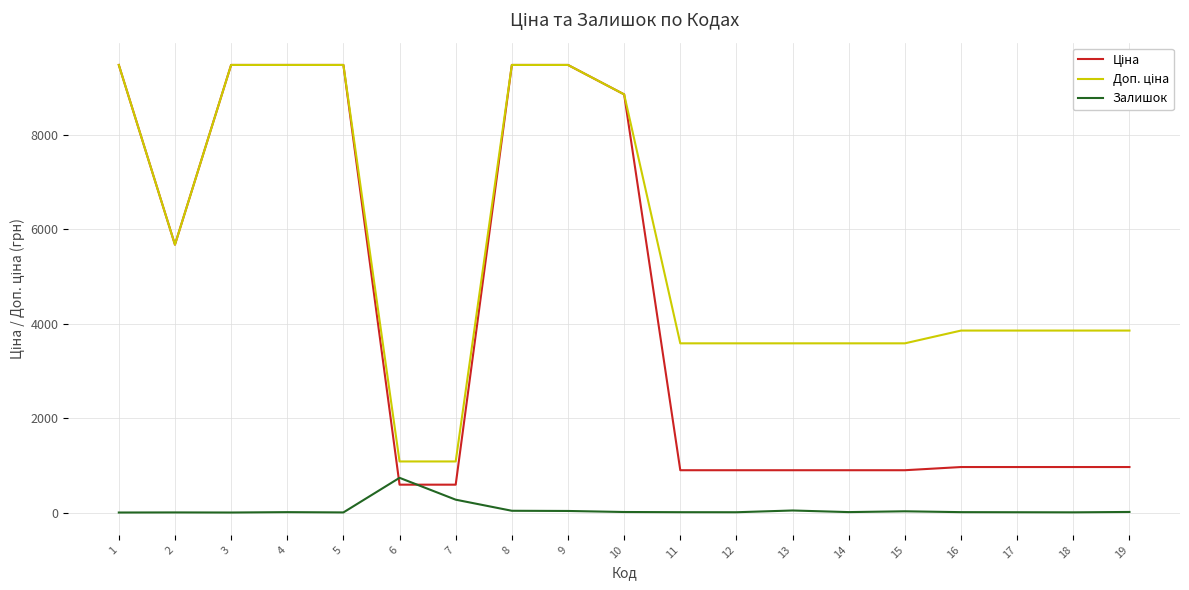

How many lines are shown in the chart?

3